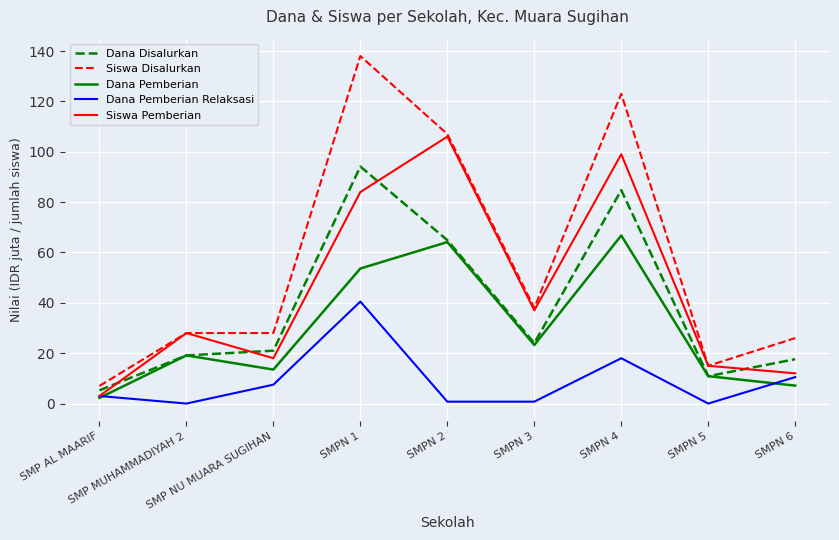

The value of Siswa Pemberian at SMPN 1 is 84.0. True or false?

True